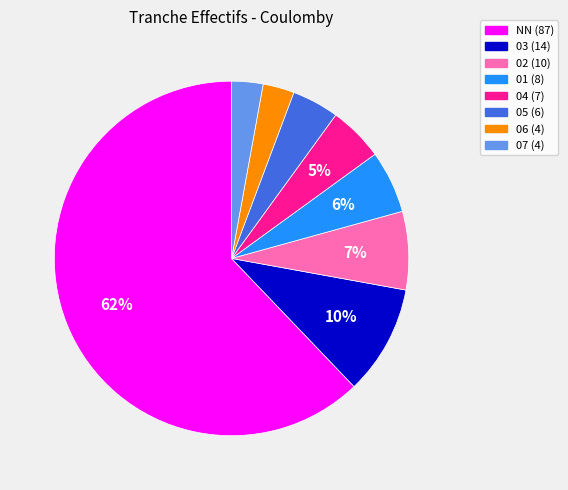

How many slices are in this pie chart?

8